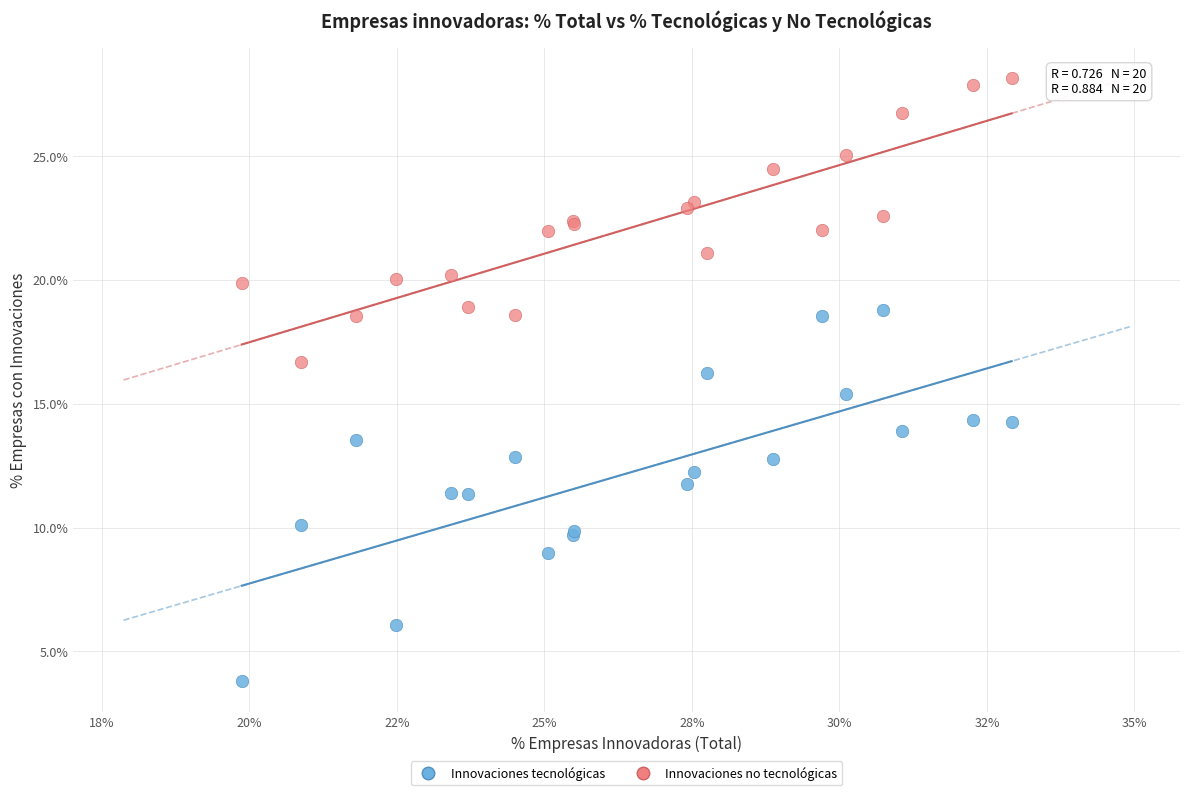

What are all the series names shown in the legend?

Innovaciones tecnológicas, Innovaciones no tecnológicas